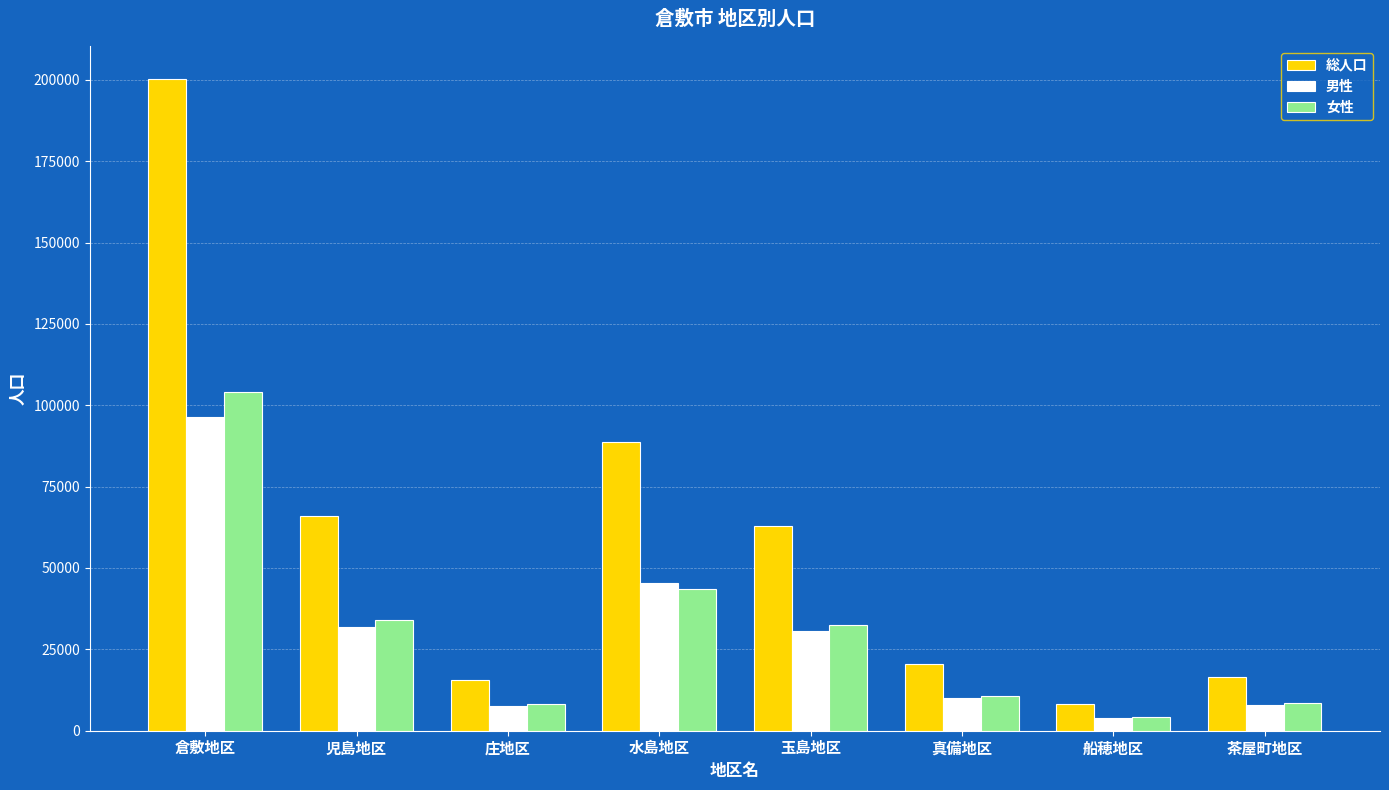

At which category is the sum across all series the highest?

倉敷地区